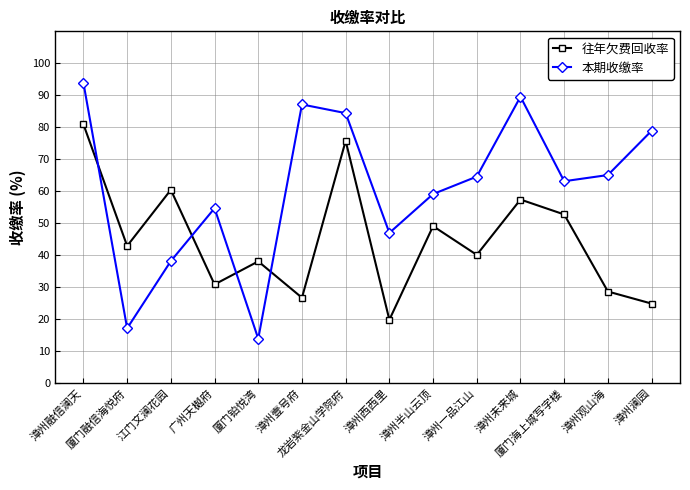

What is the total value across all series at 龙岩紫金山学院府?

160.2